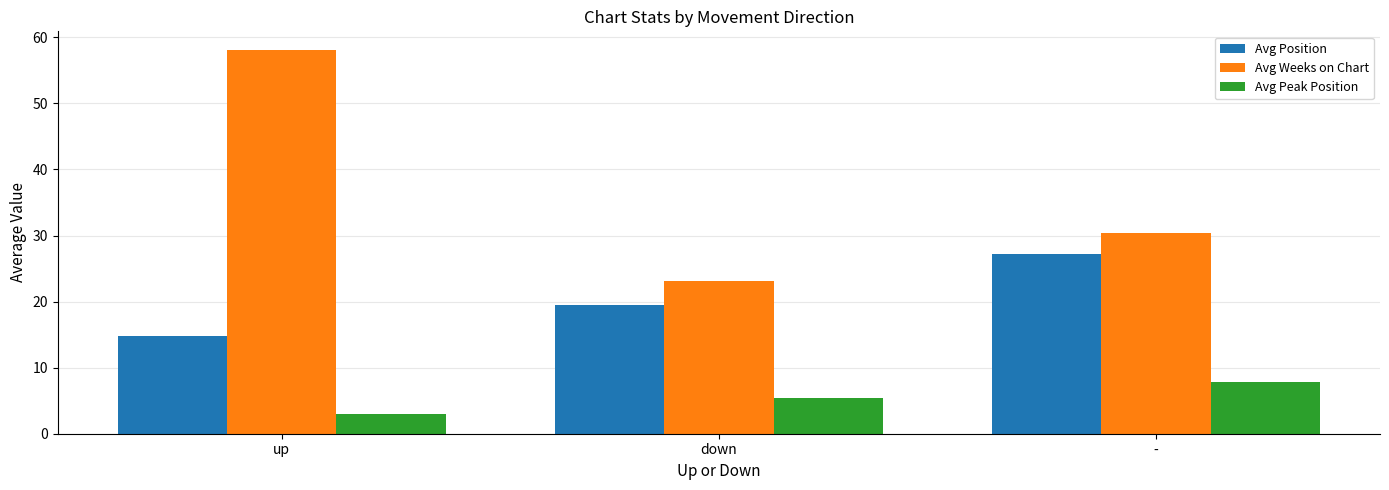

What is the difference between the maximum and minimum values in the Avg Weeks on Chart series?

34.9